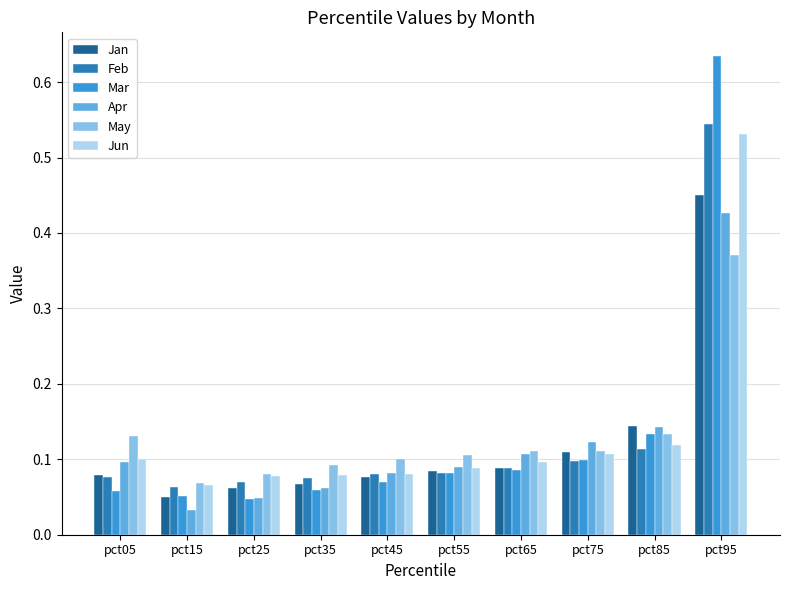

What is the total value across all series at pct15?

0.3